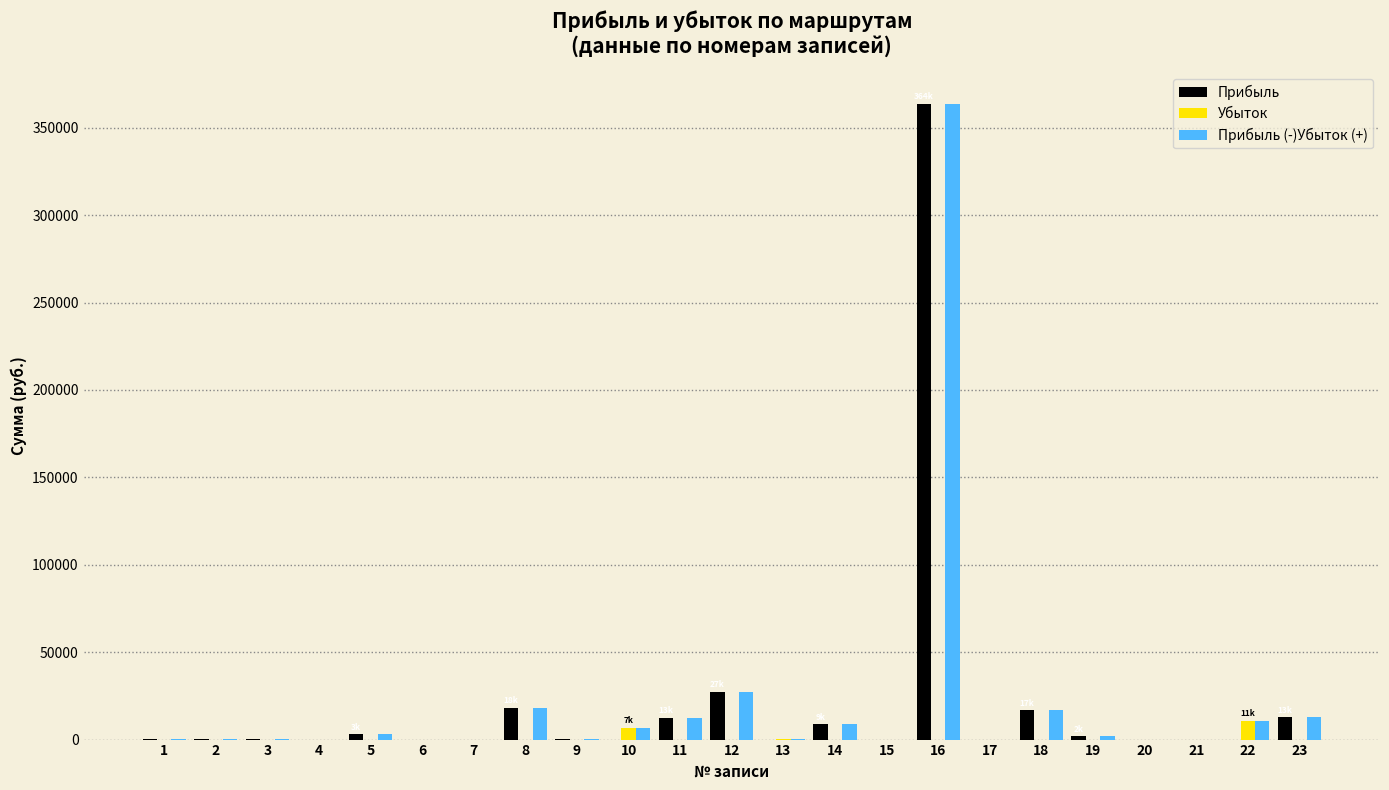

What is the sum of all Убыток values?

17959.9